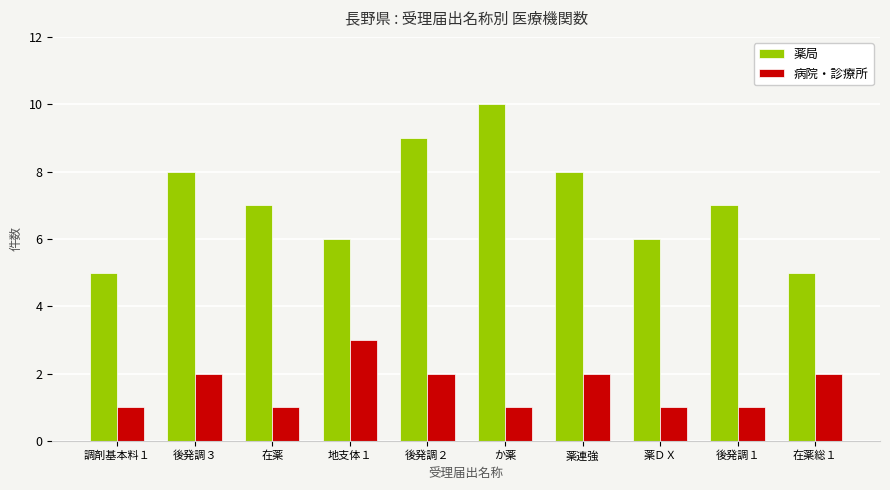

At which category does the chart reach its peak across all series?

か薬